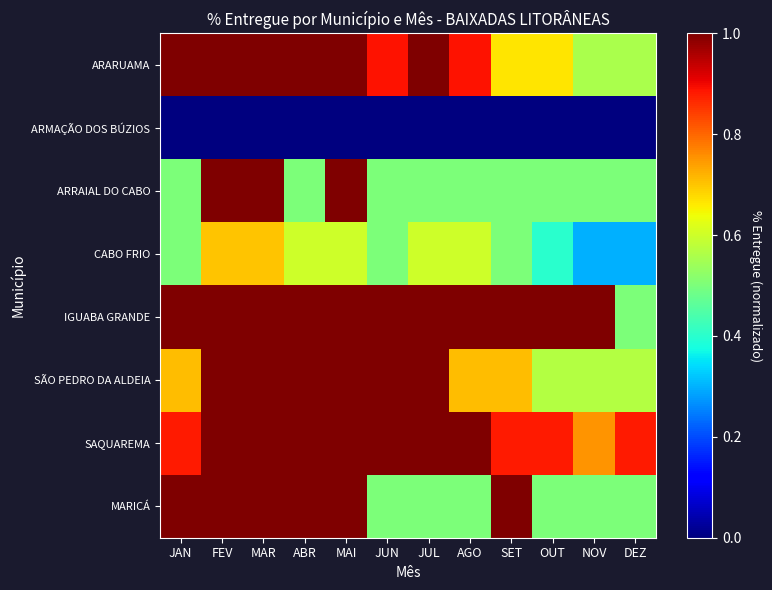

At AGO, list the series in order from smallest to largest.

ARMAÇÃO DOS BÚZIOS, ARRAIAL DO CABO, MARICÁ, CABO FRIO, SÃO PEDRO DA ALDEIA, ARARUAMA, IGUABA GRANDE, SAQUAREMA